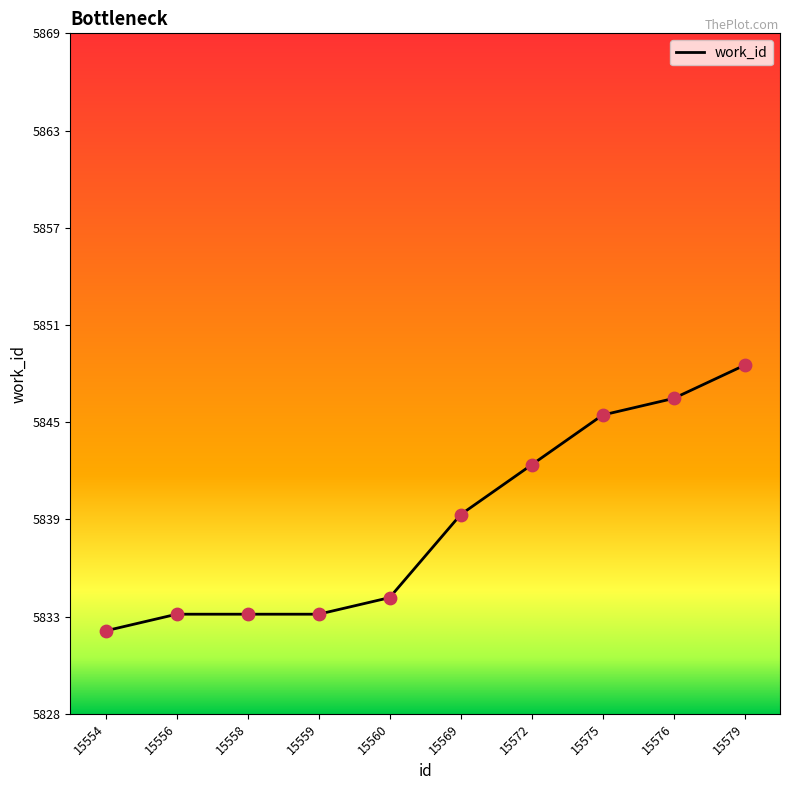

Approximately how many times larger is the value at 15558 compared to 15575?

1.0